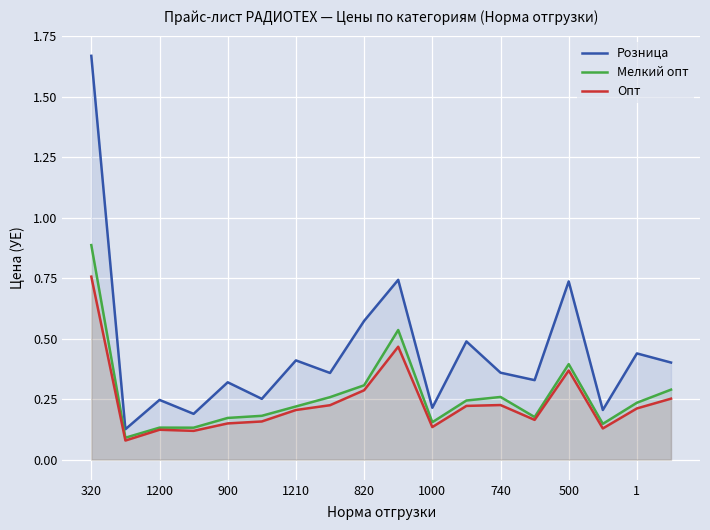

Which series has the largest range (max minus min)?

Розница